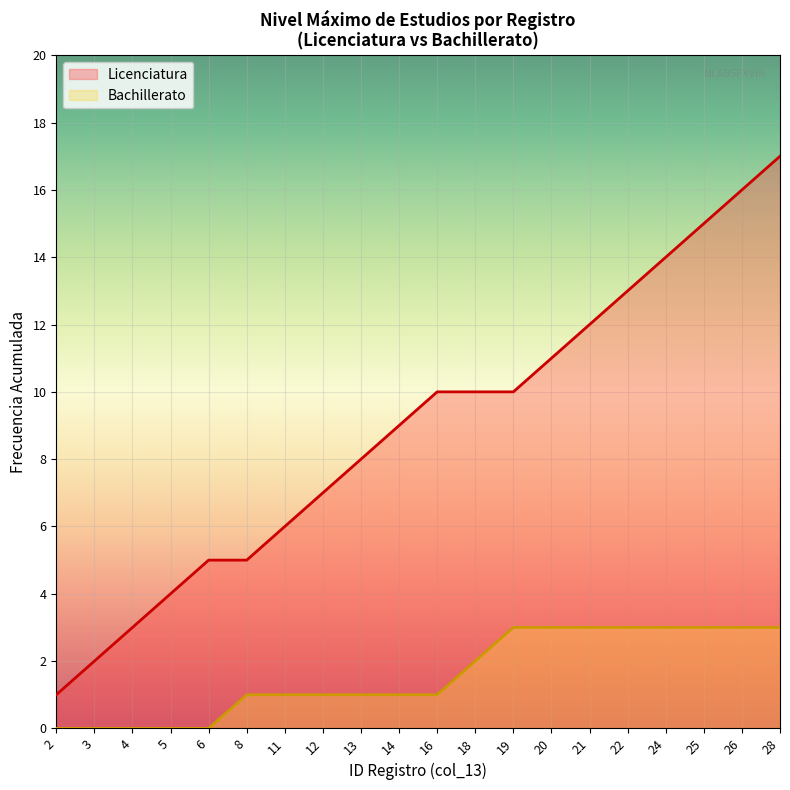

List the labels in order of value, smallest first.

2, 3, 4, 5, 6, 8, 11, 12, 13, 14, 16, 18, 19, 20, 21, 22, 24, 25, 26, 28